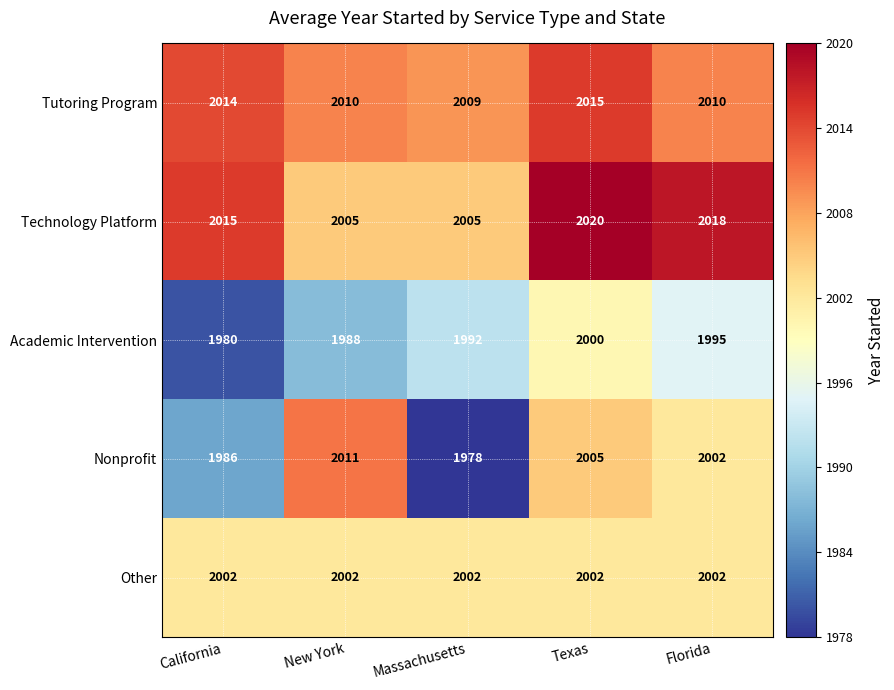

What is the minimum value for Nonprofit?

1978